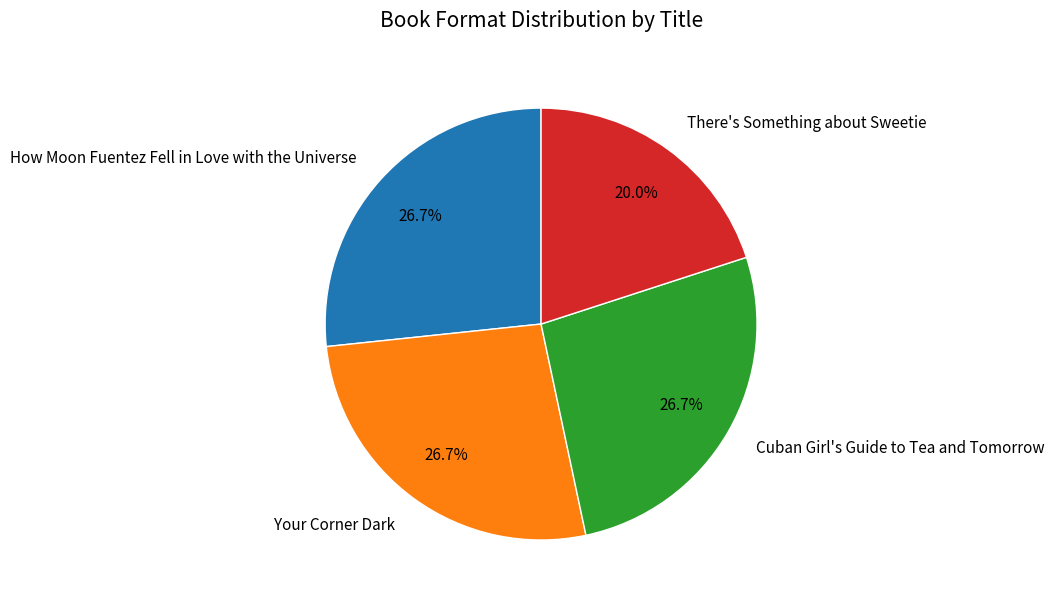

What percentage is the Your Corner Dark slice, to the nearest percent?

27%